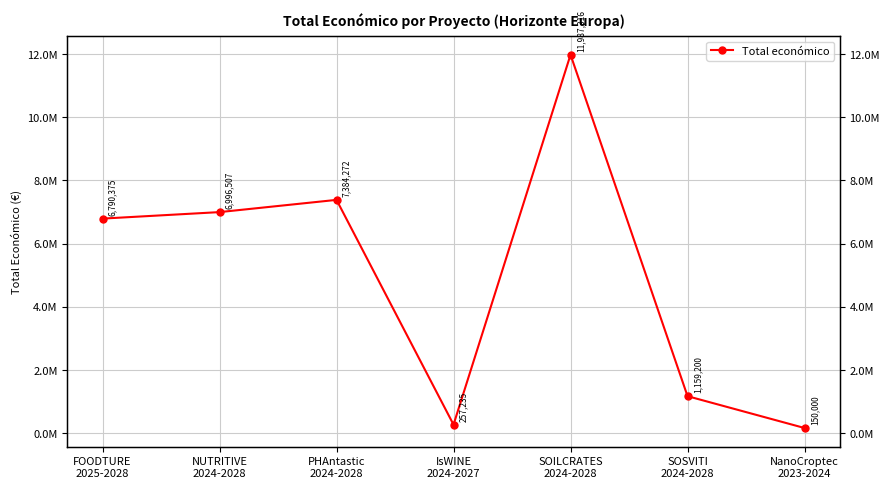

What is the smallest value displayed?

150000